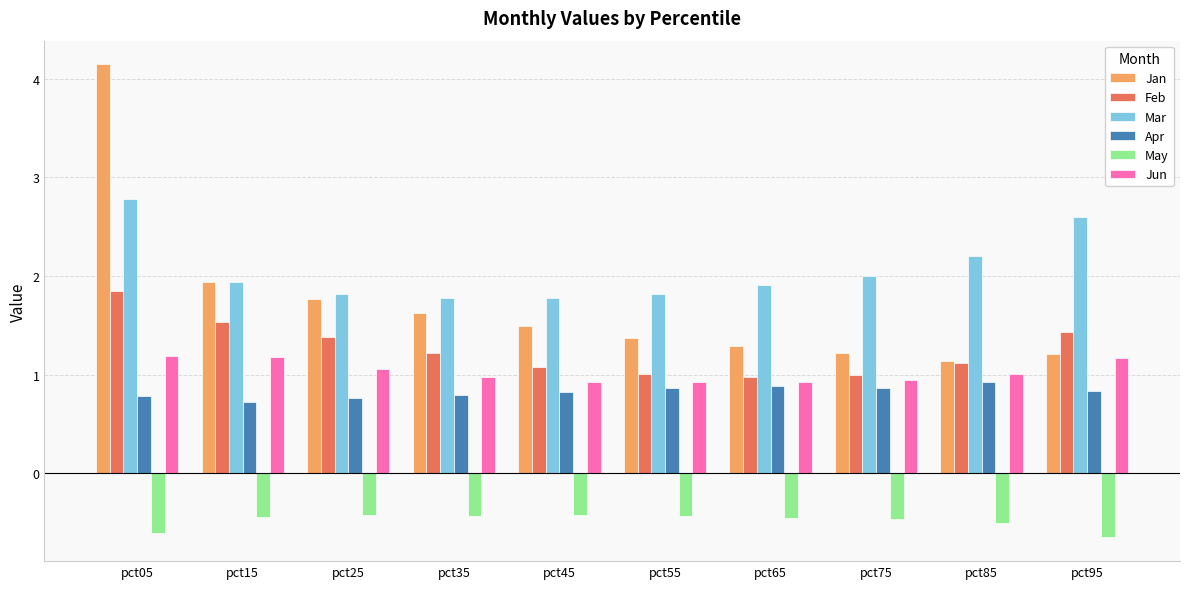

What is the sum of the Jan values at pct75 and pct35?

2.8